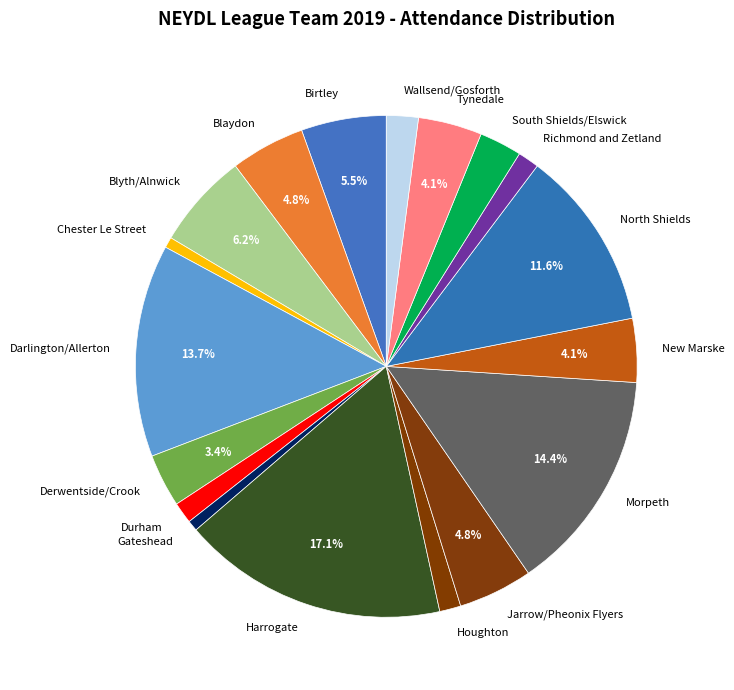

How much of the chart is everything except Darlington/Allerton?

86.3%